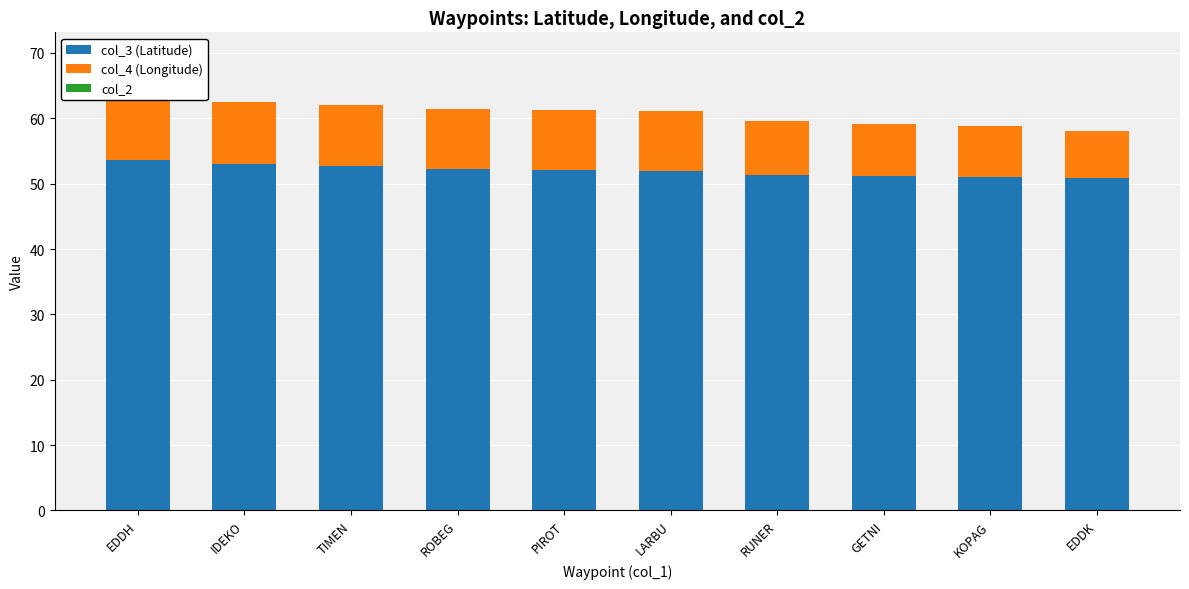

What is the value of the col_3 (Latitude) bar at the 4th from the left?

52.2